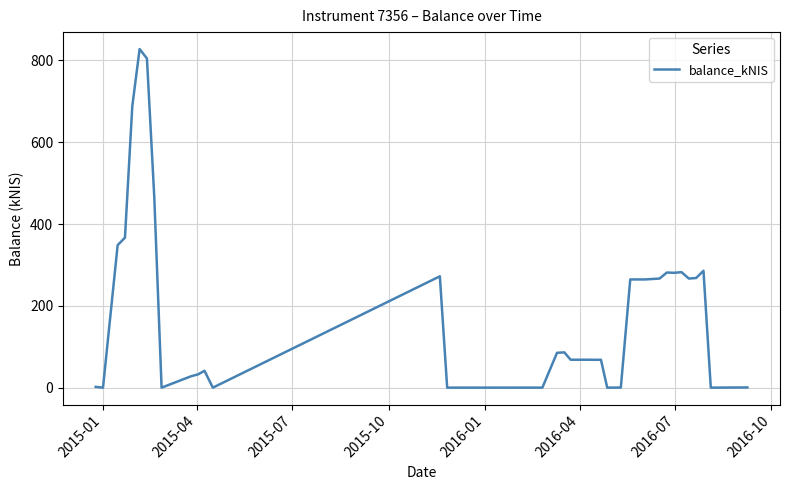

How many lines are shown in the chart?

1